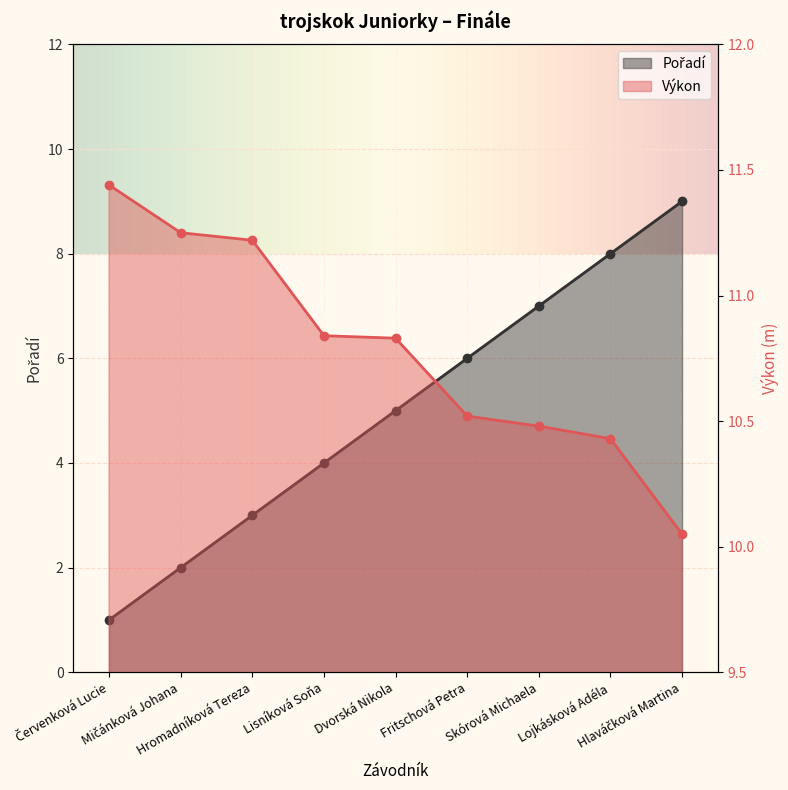

Reading right to left, extract all data points from this chart.

Výkon: Hlaváčková Martina=10.1	Lojkásková Adéla=10.4	Skórová Michaela=10.5	Fritschová Petra=10.5	Dvorská Nikola=10.8	Lisníková Soňa=10.8	Hromadníková Tereza=11.2	Mičánková Johana=11.2	Červenková Lucie=11.4
Pořadí: Hlaváčková Martina=9.0	Lojkásková Adéla=8.0	Skórová Michaela=7.0	Fritschová Petra=6.0	Dvorská Nikola=5.0	Lisníková Soňa=4.0	Hromadníková Tereza=3.0	Mičánková Johana=2.0	Červenková Lucie=1.0